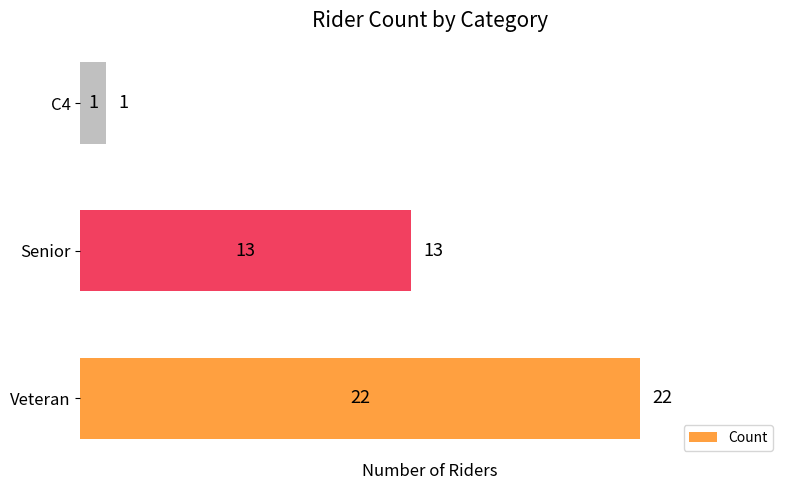

What is the difference between the maximum and minimum values?

21